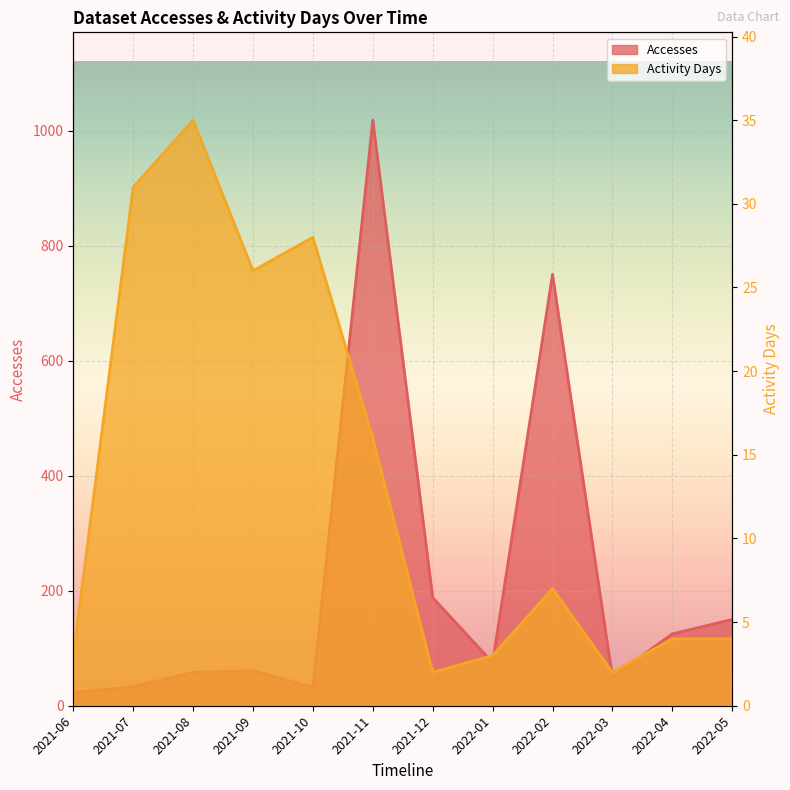

Which category has the lowest value in the Accesses series?

2021-06